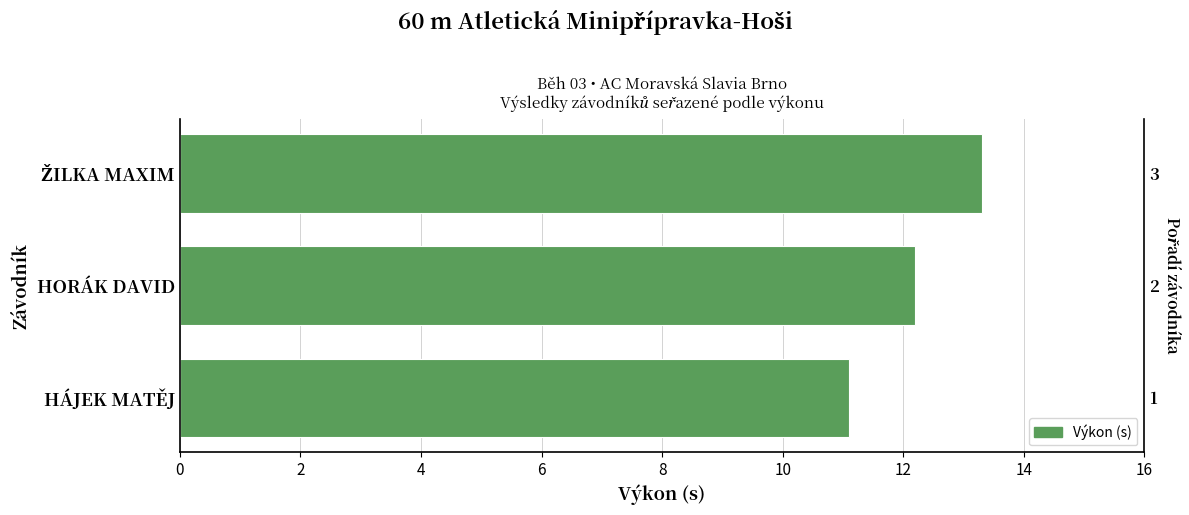

Reading right to left, extract all data points from this chart.

13.3	12.2	11.1